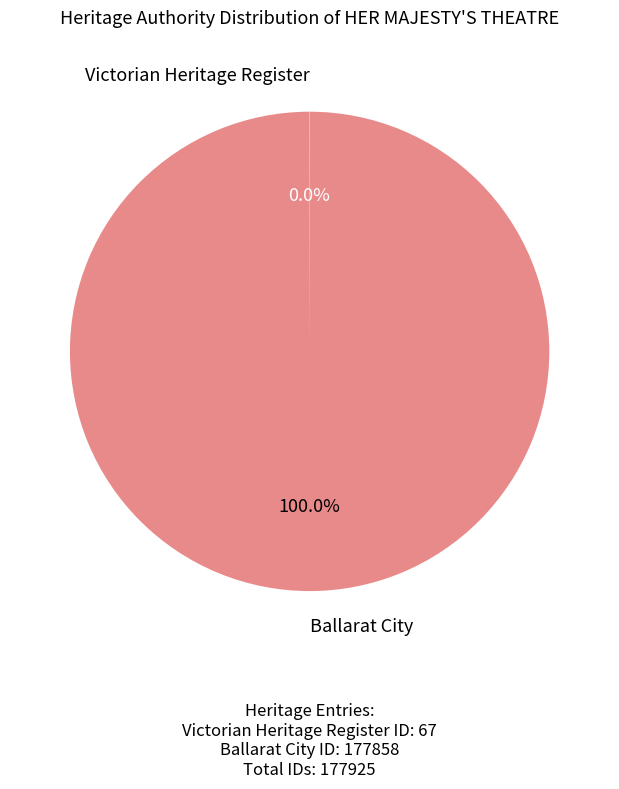

Which category has the biggest portion of the pie?

Ballarat City